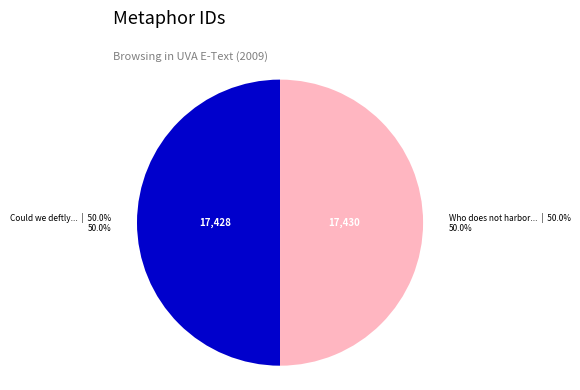

How many segments does this pie chart have?

2